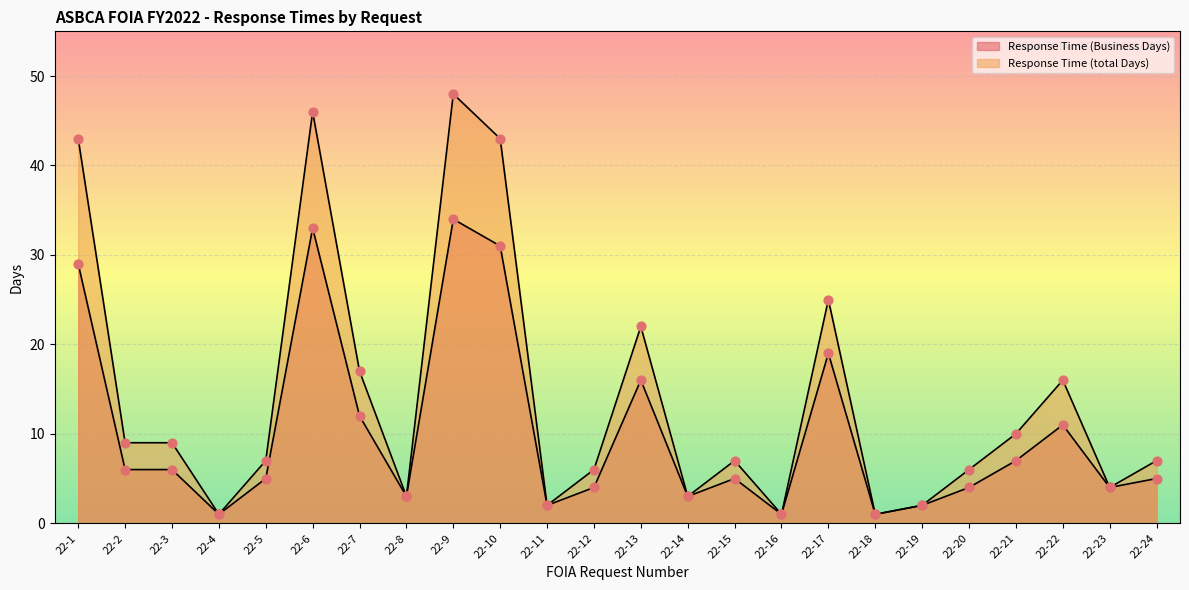

At which category is the sum across all series the highest?

22-9